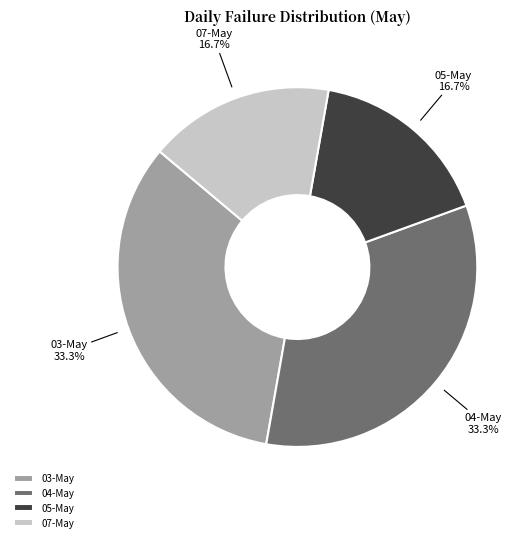

Which has a higher value, 05-May or 03-May?

03-May